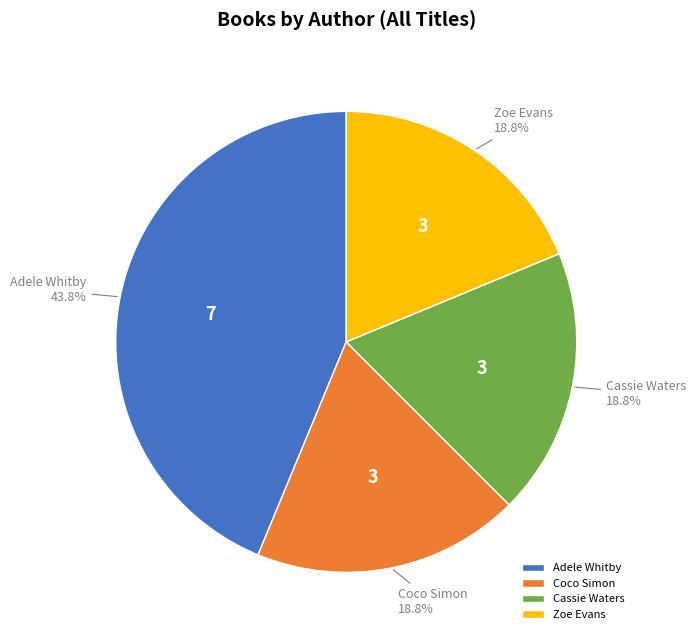

Count the number of slices in the pie.

4